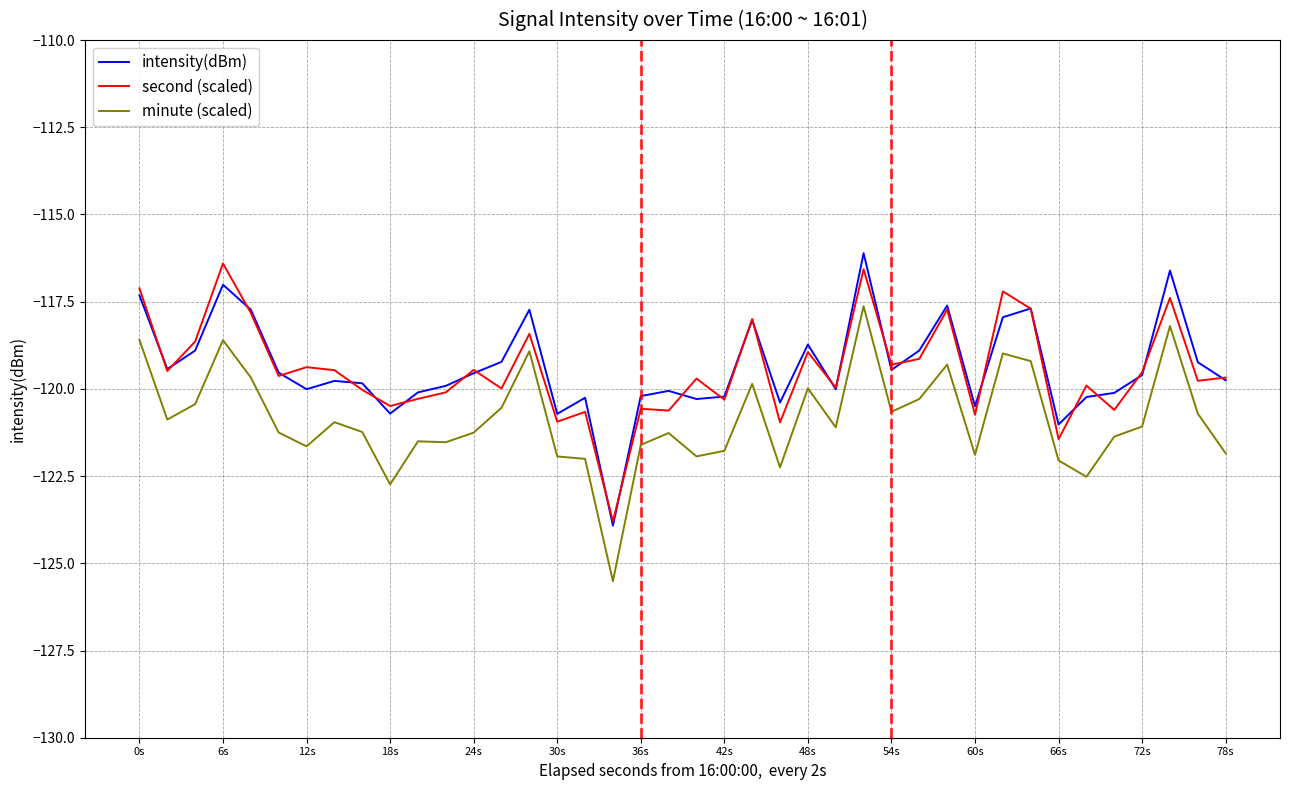

How many lines are shown in the chart?

3